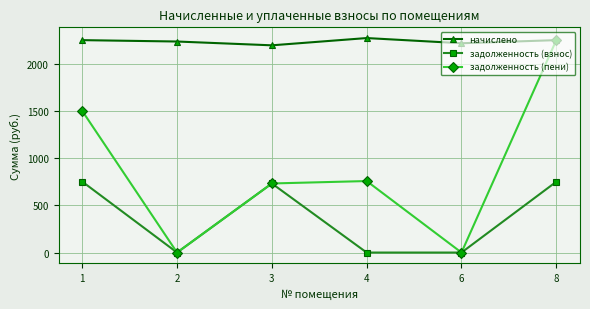

Count the number of data series in this chart.

3